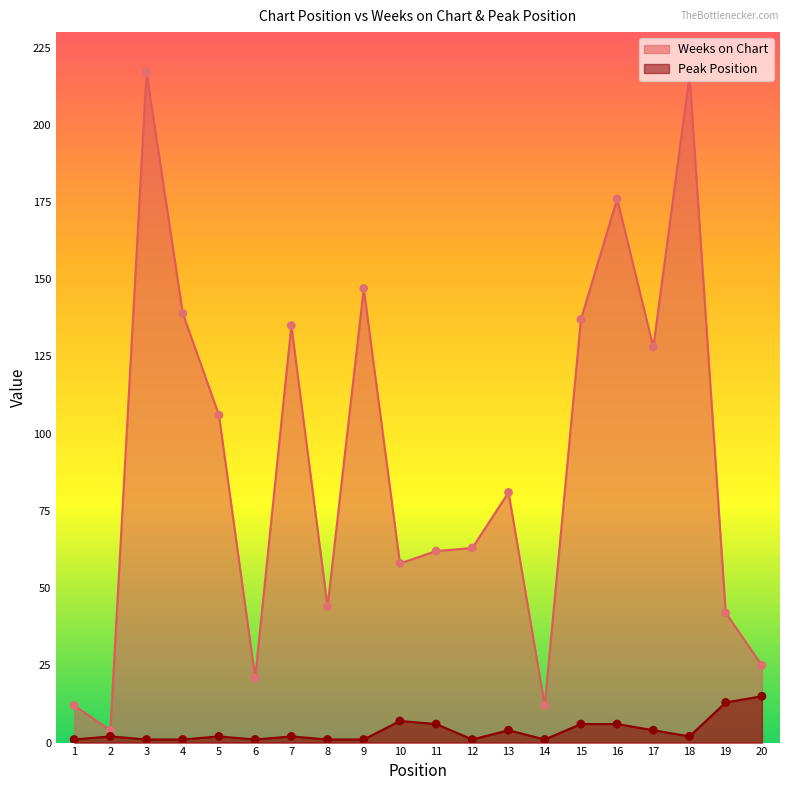

Which series reaches the minimum Y coordinate?

Peak Position